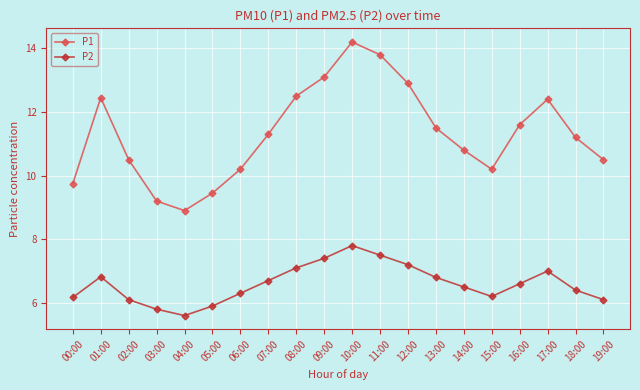

True or false: P1 has a value of 9.2 at 03:00.

True